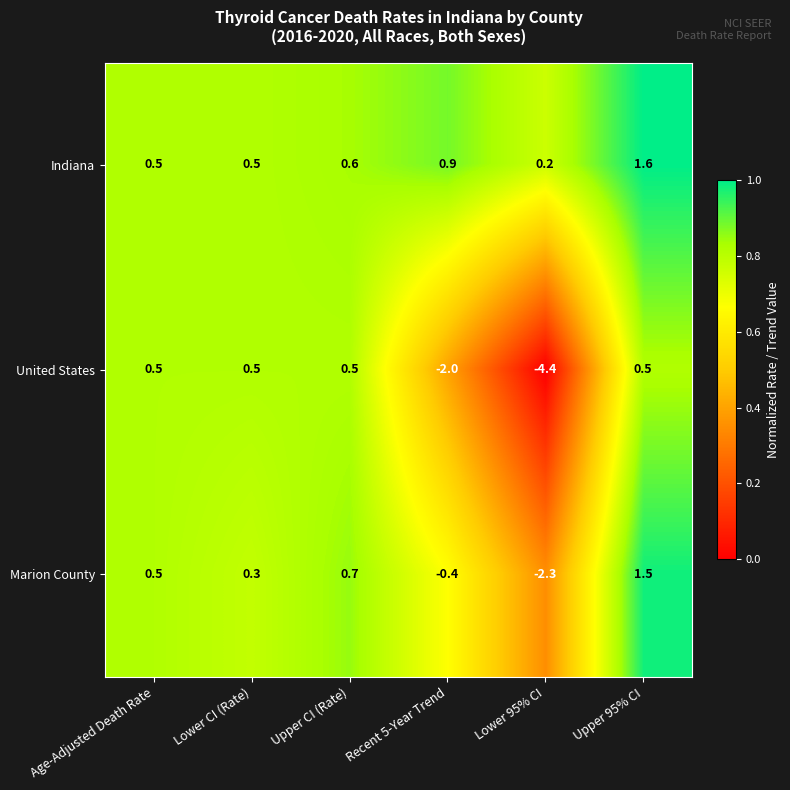

Reading left to right, transcribe all the data shown in this chart.

Indiana: 0.5	0.5	0.6	0.9	0.2	1.6
United States: 0.5	0.5	0.5	-2.0	-4.4	0.5
Marion County: 0.5	0.3	0.7	-0.4	-2.3	1.5